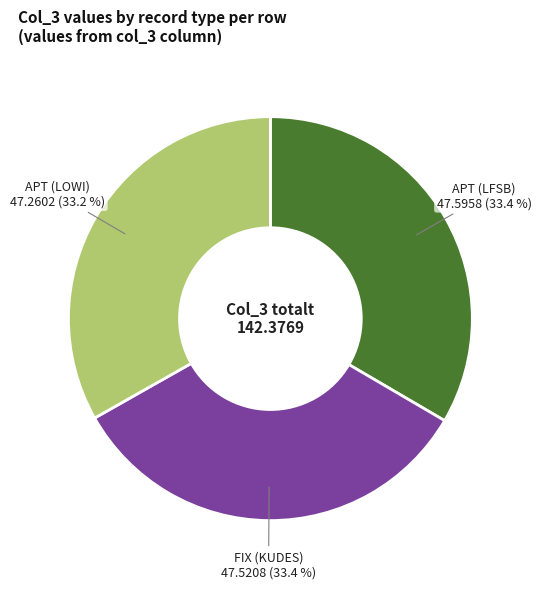

To the nearest percent, what percentage of the pie is APT (LOWI)?

33%